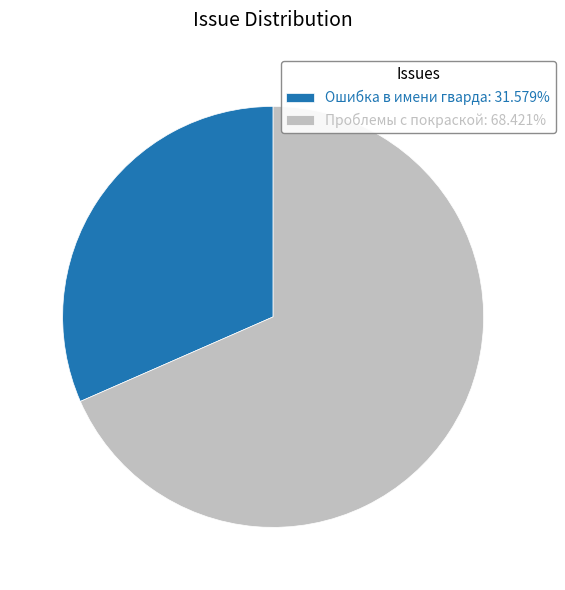

Do Ошибка в имени гварда and Проблемы с покраской together represent more than half of the pie?

Yes